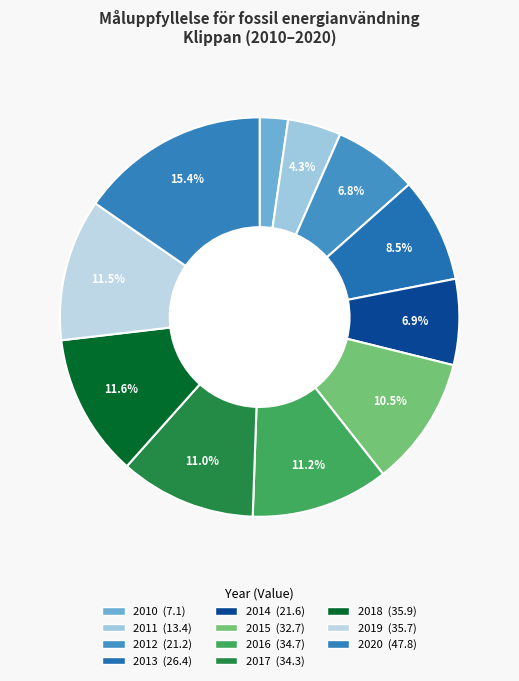

How many slices are in this pie chart?

11